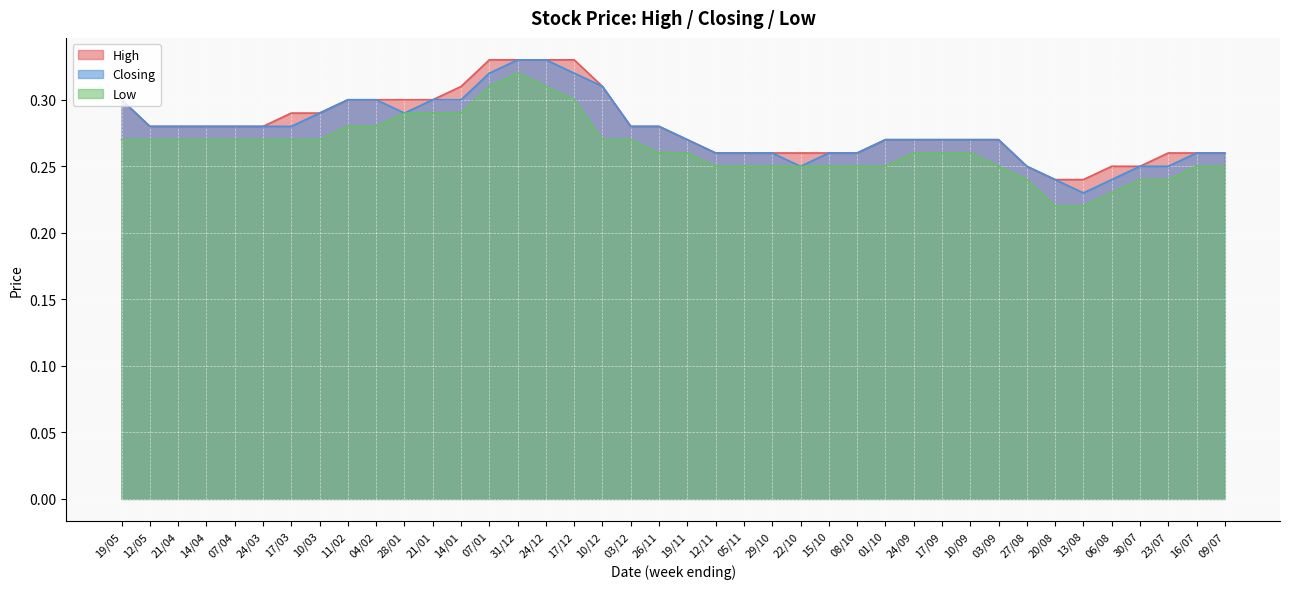

Reading left to right, what are all the values shown in this chart?

High: 19/05=0.3	12/05=0.3	21/04=0.3	14/04=0.3	07/04=0.3	24/03=0.3	17/03=0.3	10/03=0.3	11/02=0.3	04/02=0.3	28/01=0.3	21/01=0.3	14/01=0.3	07/01=0.3	31/12=0.3	24/12=0.3	17/12=0.3	10/12=0.3	03/12=0.3	26/11=0.3	19/11=0.3	12/11=0.3	05/11=0.3	29/10=0.3	22/10=0.3	15/10=0.3	08/10=0.3	01/10=0.3	24/09=0.3	17/09=0.3	10/09=0.3	03/09=0.3	27/08=0.2	20/08=0.2	13/08=0.2	06/08=0.2	30/07=0.2	23/07=0.3	16/07=0.3	09/07=0.3
Closing: 19/05=0.3	12/05=0.3	21/04=0.3	14/04=0.3	07/04=0.3	24/03=0.3	17/03=0.3	10/03=0.3	11/02=0.3	04/02=0.3	28/01=0.3	21/01=0.3	14/01=0.3	07/01=0.3	31/12=0.3	24/12=0.3	17/12=0.3	10/12=0.3	03/12=0.3	26/11=0.3	19/11=0.3	12/11=0.3	05/11=0.3	29/10=0.3	22/10=0.2	15/10=0.3	08/10=0.3	01/10=0.3	24/09=0.3	17/09=0.3	10/09=0.3	03/09=0.3	27/08=0.2	20/08=0.2	13/08=0.2	06/08=0.2	30/07=0.2	23/07=0.2	16/07=0.3	09/07=0.3
Low: 19/05=0.3	12/05=0.3	21/04=0.3	14/04=0.3	07/04=0.3	24/03=0.3	17/03=0.3	10/03=0.3	11/02=0.3	04/02=0.3	28/01=0.3	21/01=0.3	14/01=0.3	07/01=0.3	31/12=0.3	24/12=0.3	17/12=0.3	10/12=0.3	03/12=0.3	26/11=0.3	19/11=0.3	12/11=0.2	05/11=0.2	29/10=0.2	22/10=0.2	15/10=0.2	08/10=0.2	01/10=0.2	24/09=0.3	17/09=0.3	10/09=0.3	03/09=0.2	27/08=0.2	20/08=0.2	13/08=0.2	06/08=0.2	30/07=0.2	23/07=0.2	16/07=0.2	09/07=0.2